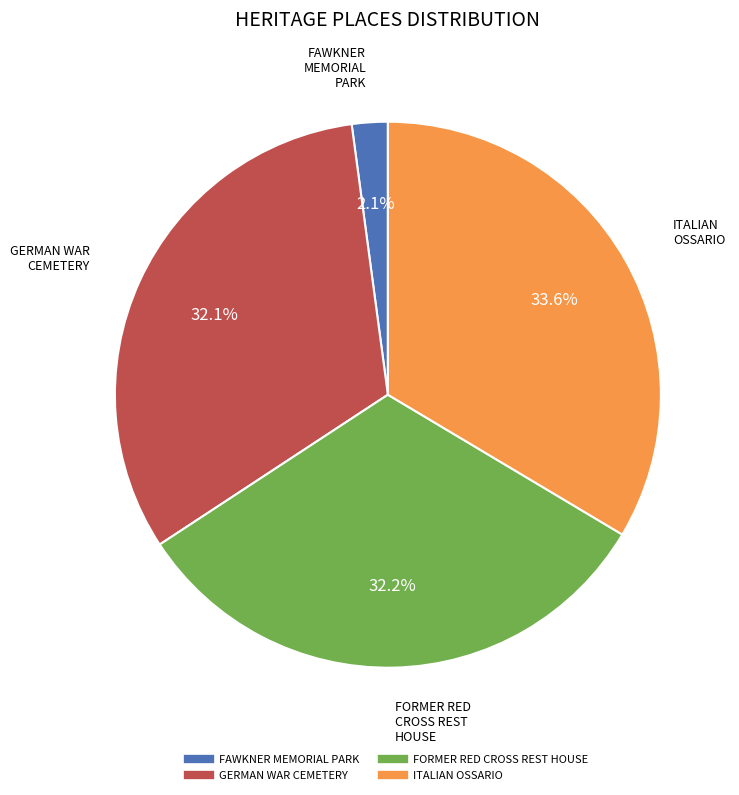

Between FAWKNER MEMORIAL PARK and ITALIAN OSSARIO, which is larger?

ITALIAN OSSARIO